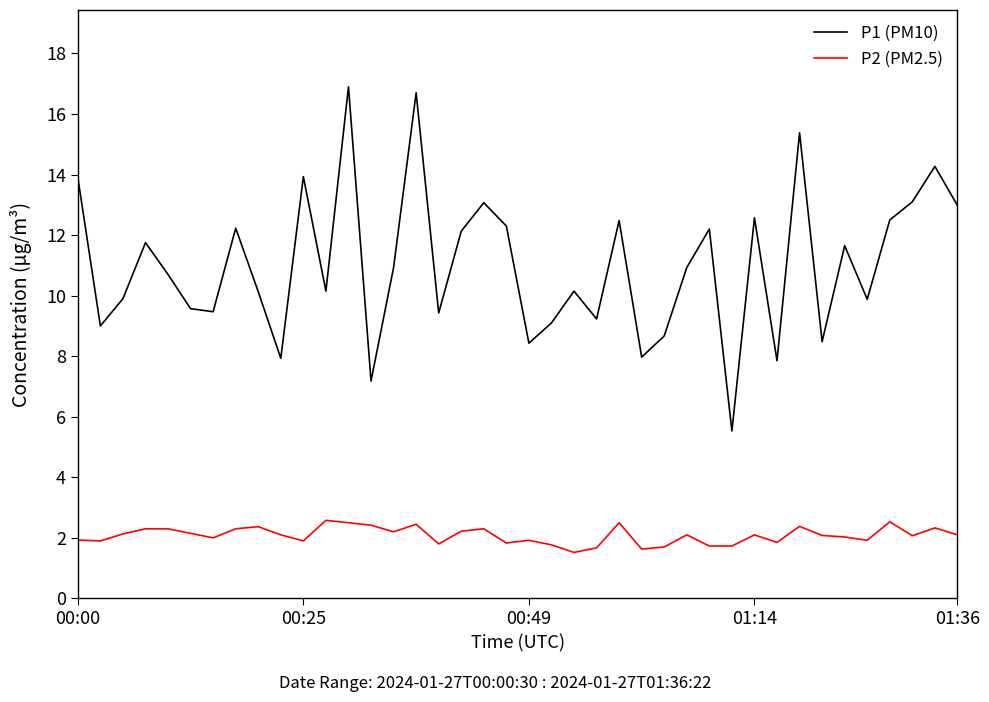

Rank the series by their average value, from highest to lowest.

P1 (PM10), P2 (PM2.5)